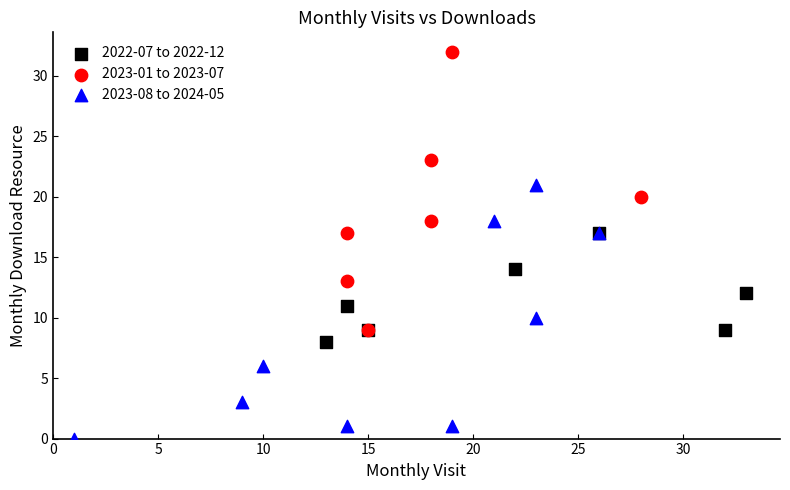

What are all the series names shown in the legend?

2022-07 to 2022-12, 2023-01 to 2023-07, 2023-08 to 2024-05